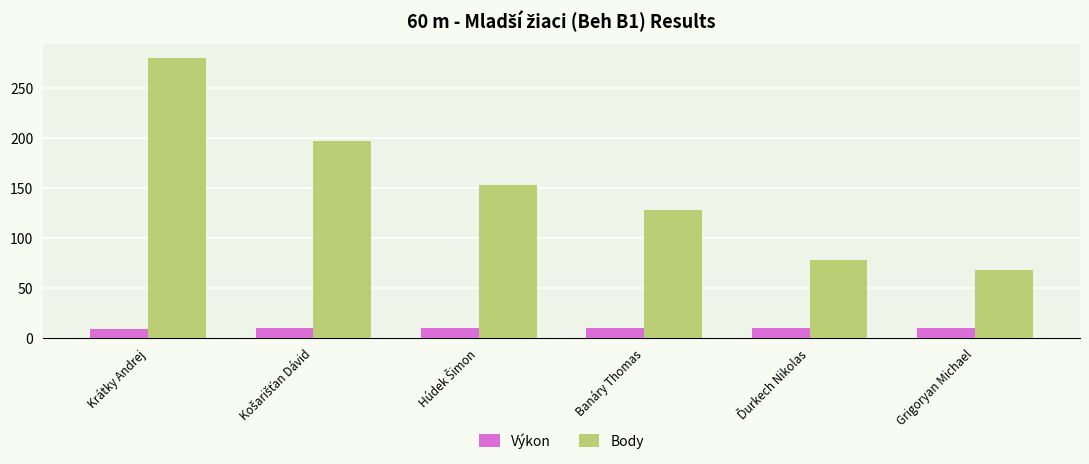

What is the sum of all Výkon values?

59.1